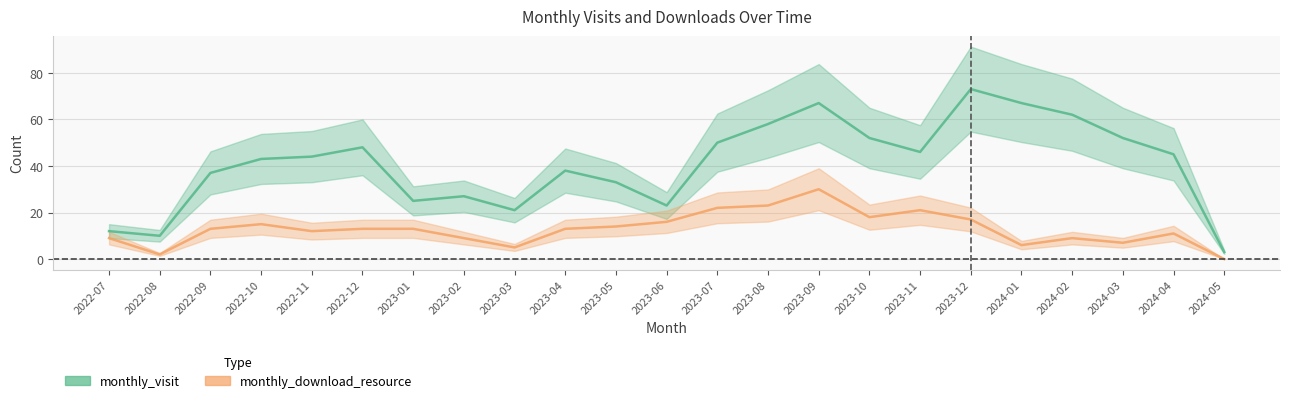

What is the label of the 15th point from the left?

2023-09